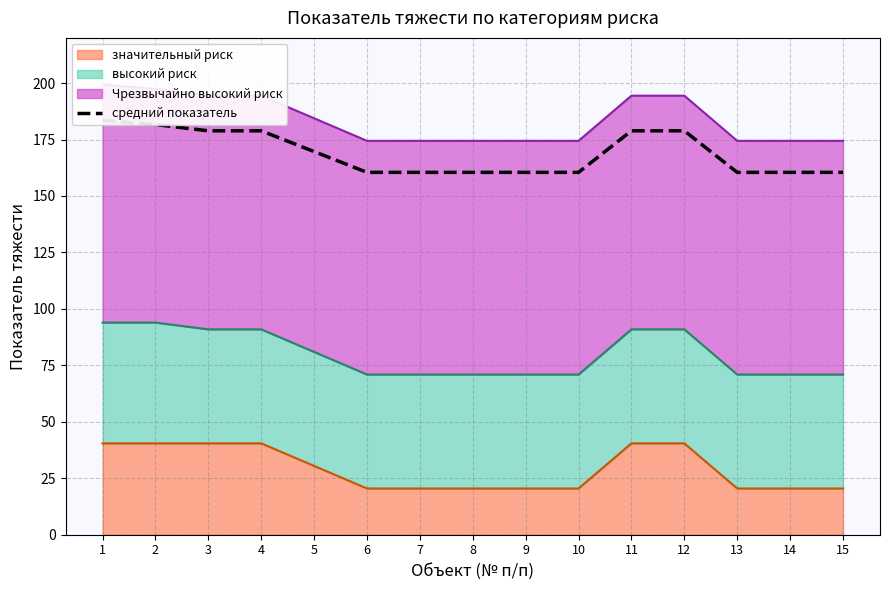

Approximately how many times larger is the value at 11 compared to 9?

1.1